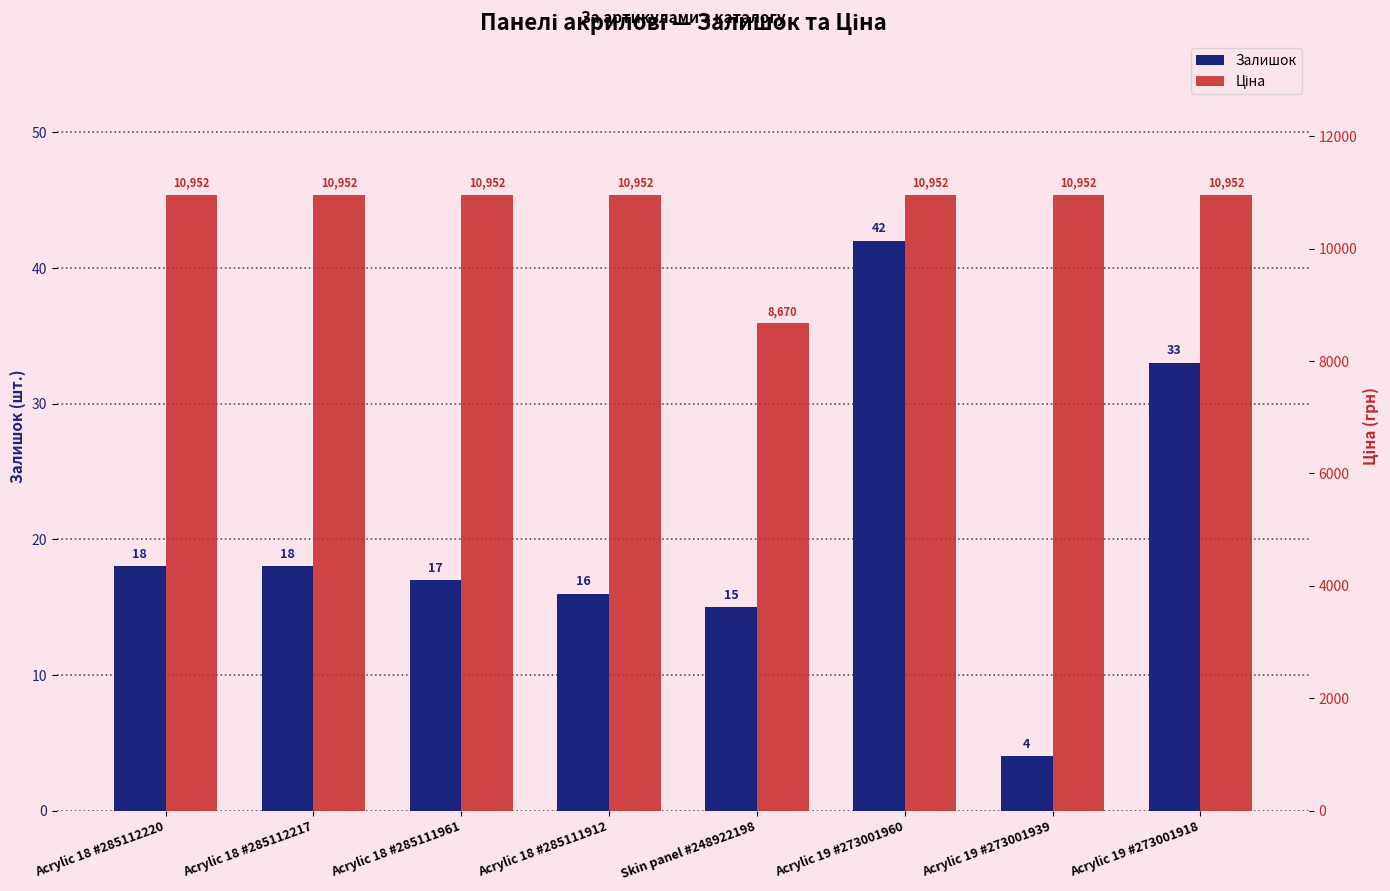

List the series in order of their peak value, lowest first.

Залишок, Ціна